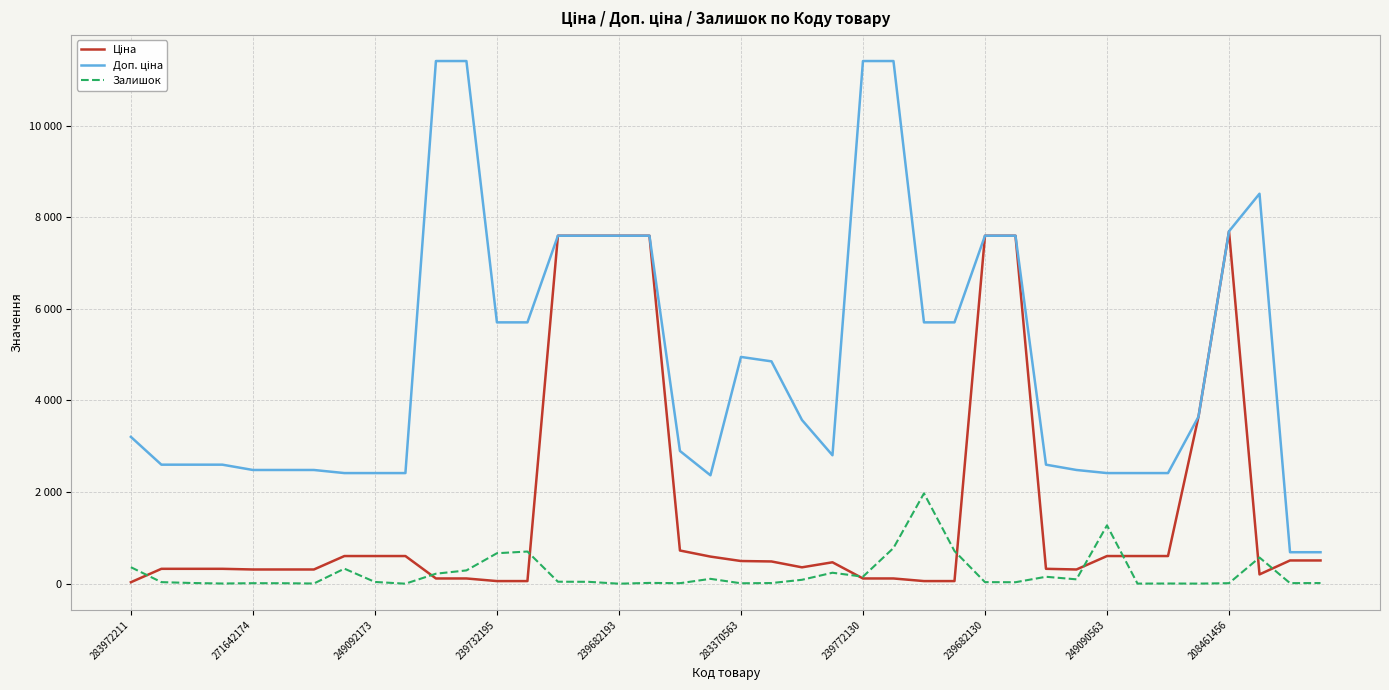

Where is Залишок nearest to the value 986?

25